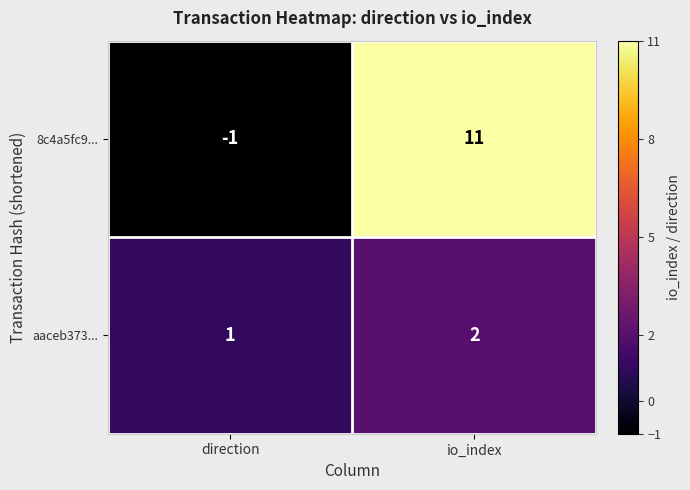

What is the difference between the maximum and minimum values in the 8c4a5fc9... series?

12